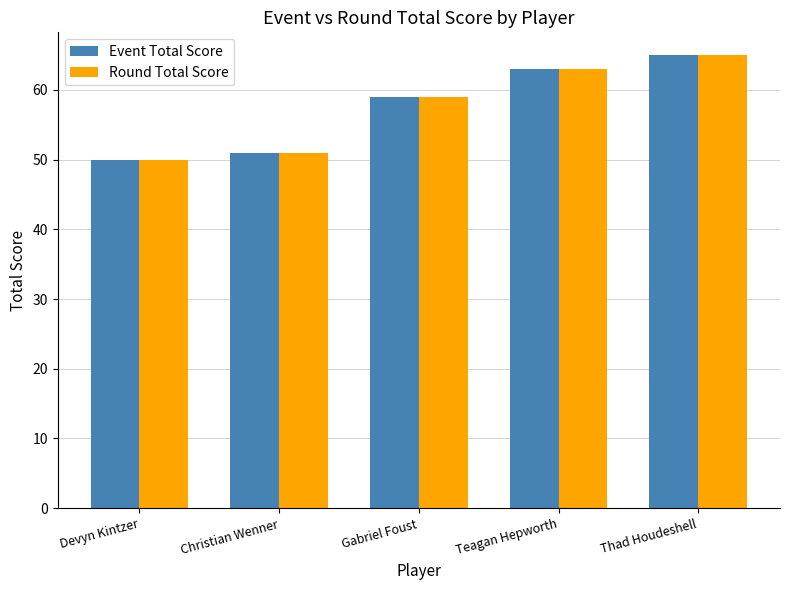

Is it true that Event Total Score equals 32 at Gabriel Foust?

False